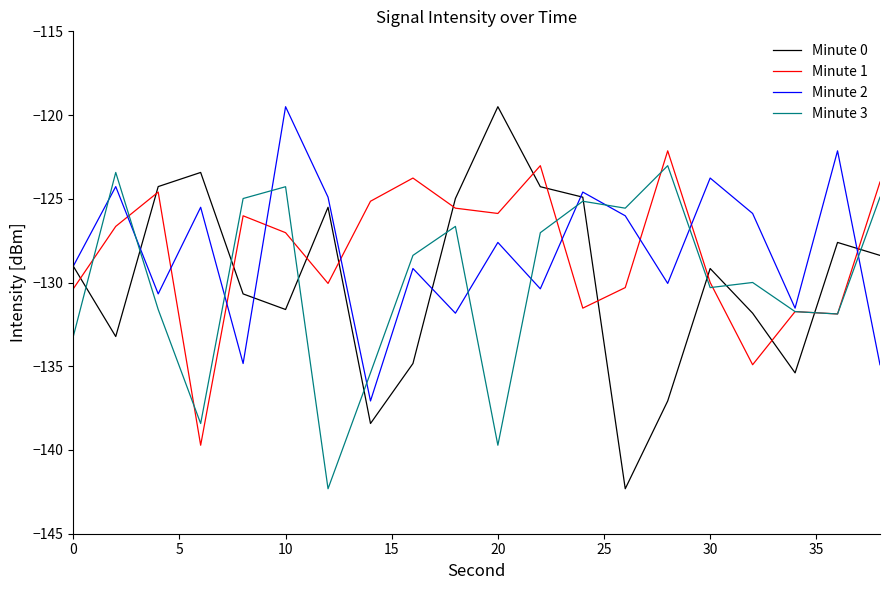

What is the average value of the Minute 1 series?

-128.2